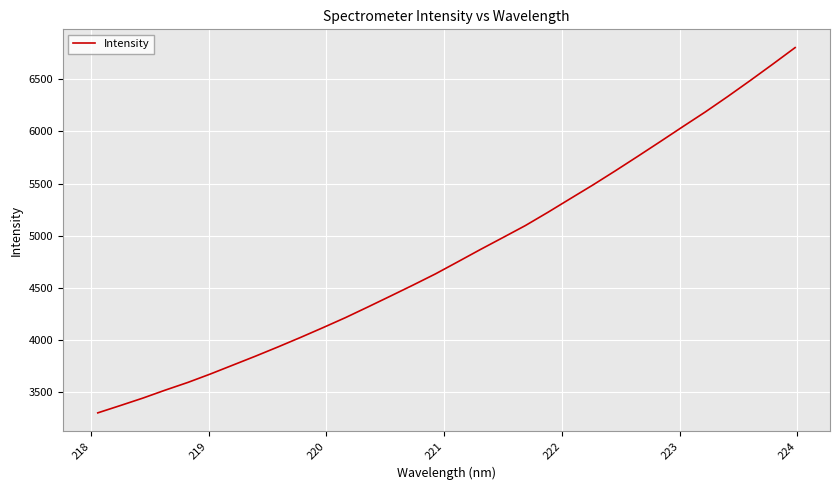

What is the difference between the maximum and minimum values?

3500.7